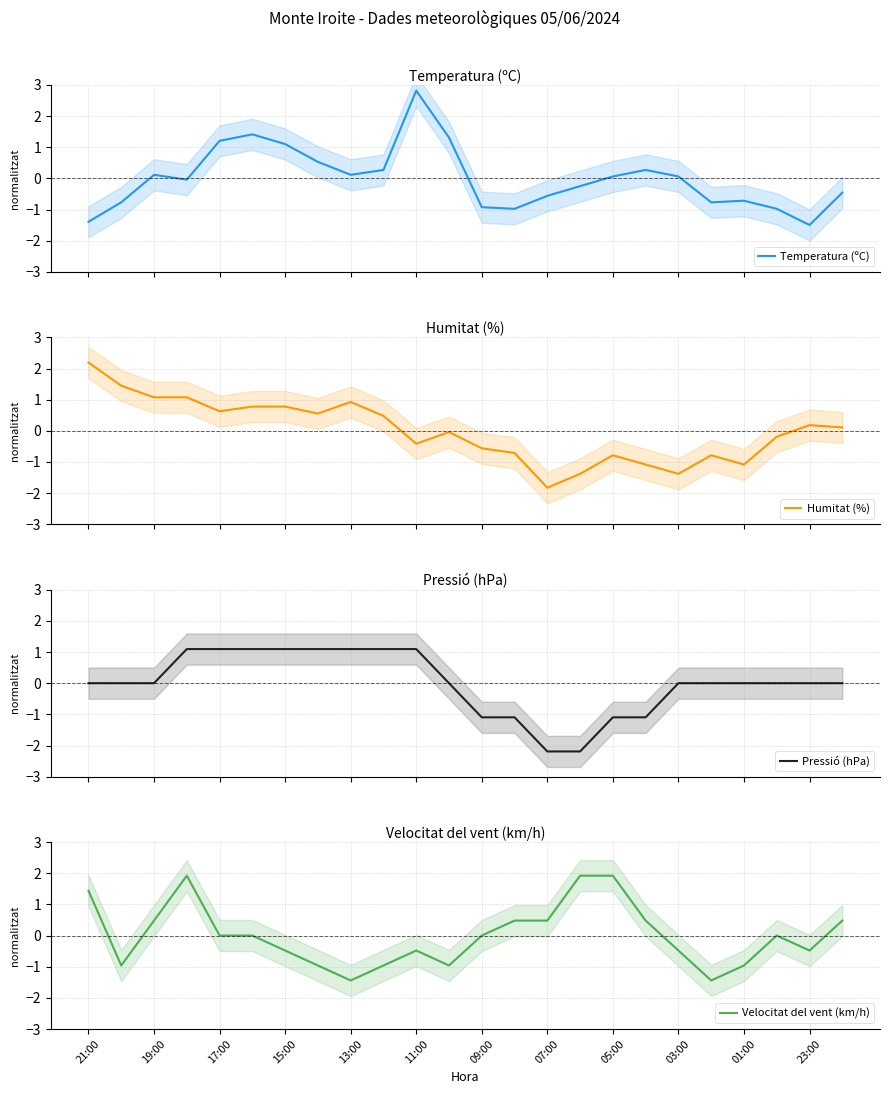

What is the maximum value for Humitat (%)?

2.2